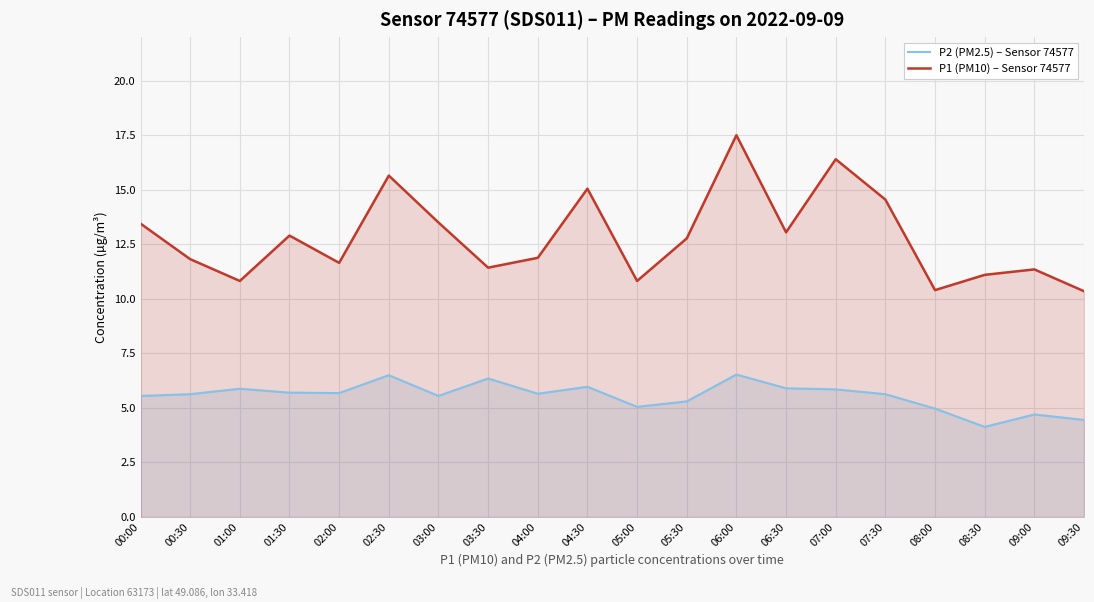

What is the label of the 4th point from the right?

08:00